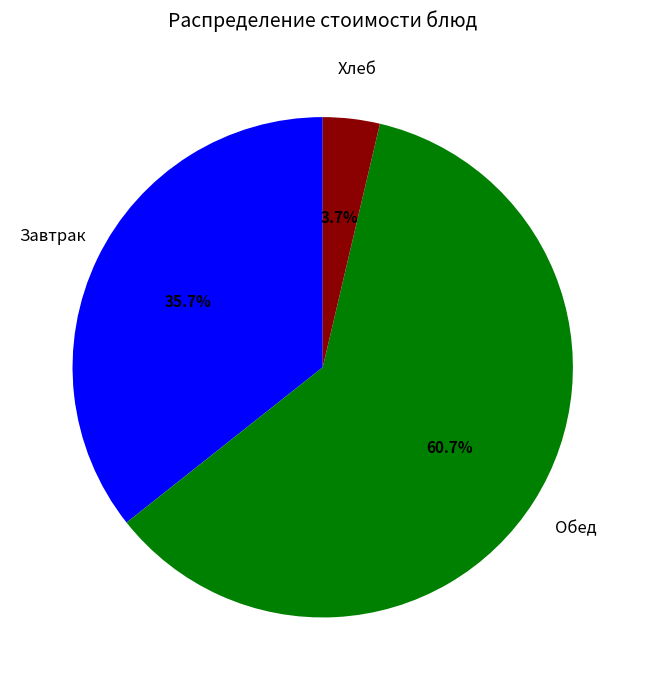

Is there any slice that represents more than half of the pie?

Yes